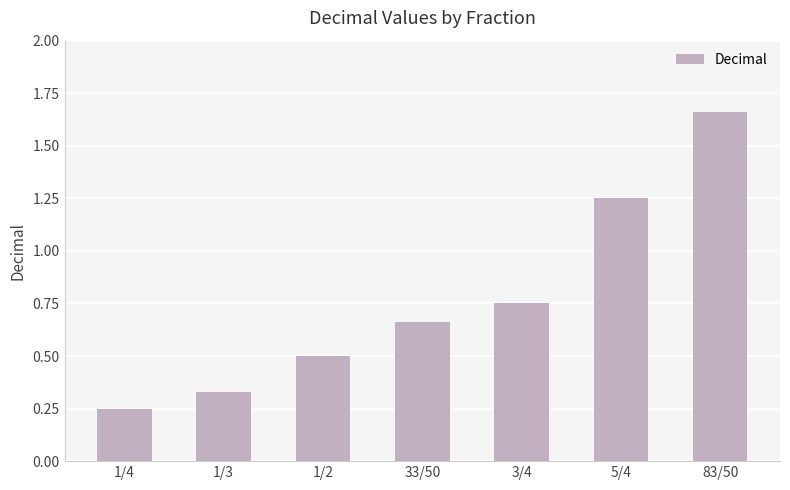

What is the change in value from 1/3 to 83/50?

+1.3